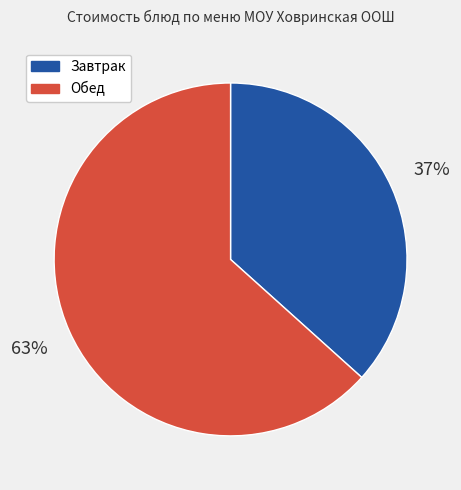

Which slice is the largest?

Обед